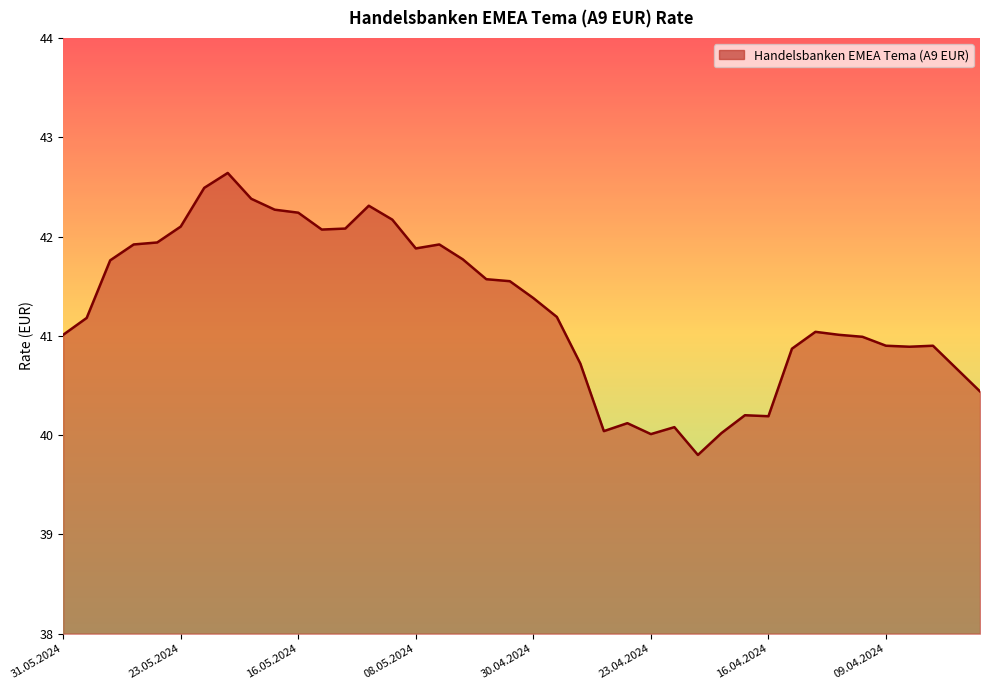

What is the maximum value shown in the chart?

42.6